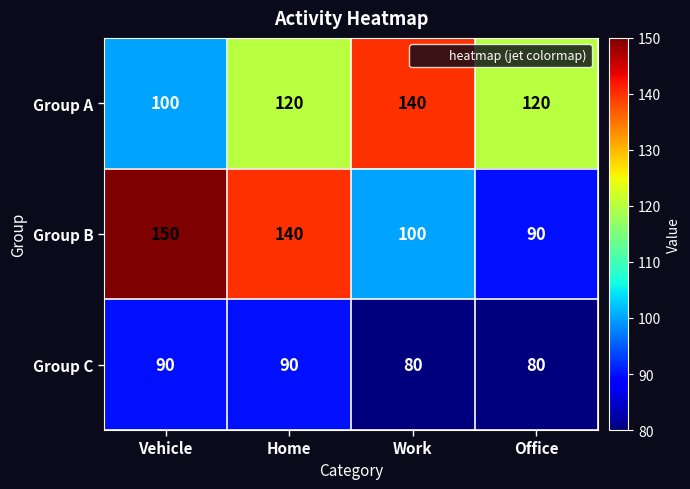

How many Group C values are between 80 and 90?

4